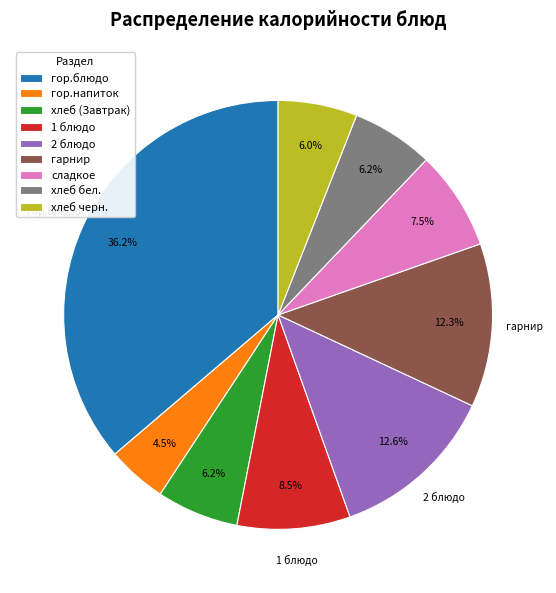

What is the smallest slice in the pie chart?

гор.напиток